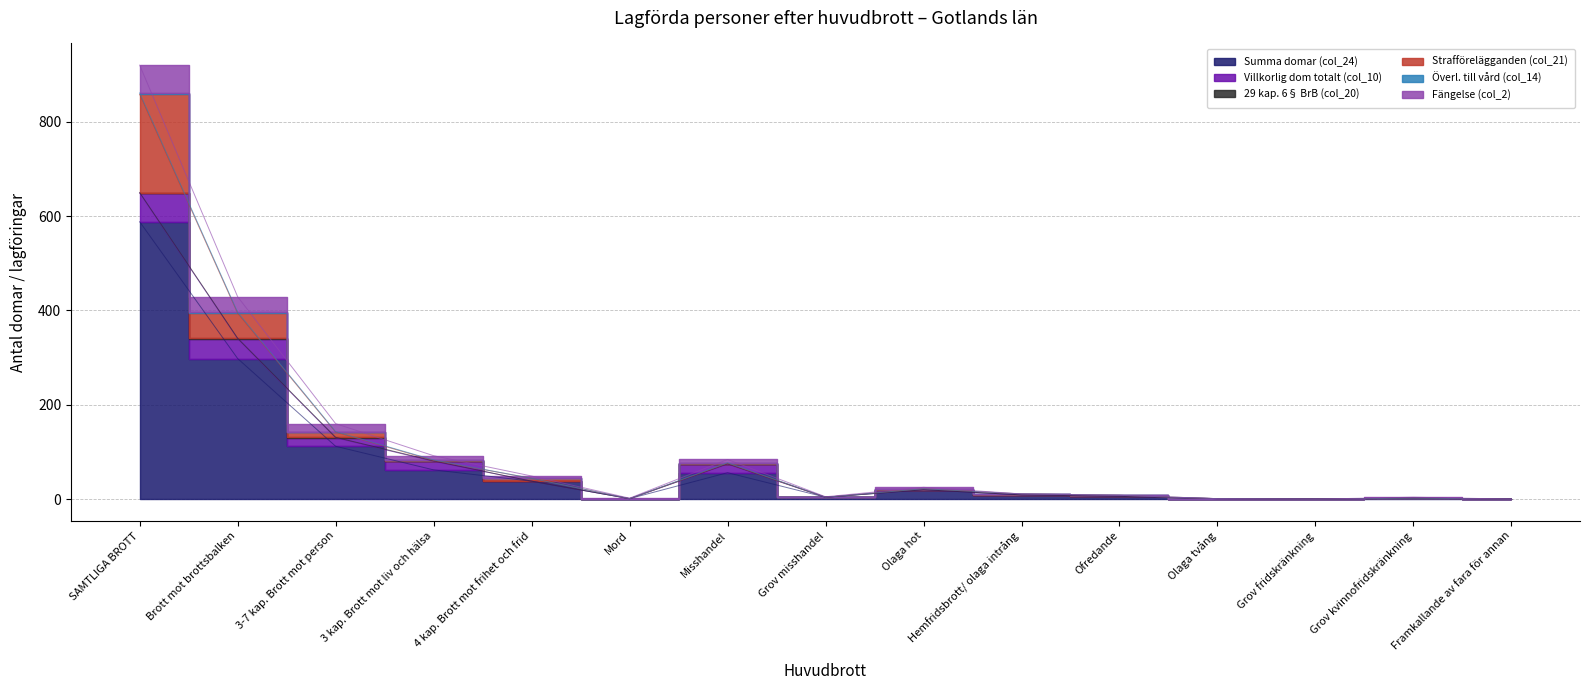

What are all the series names shown in the legend?

Summa domar (col_24), Villkorlig dom totalt (col_10), 29 kap. 6§ BrB (col_20), Strafförelägganden (col_21), Överl. till vård (col_14), Fängelse (col_2)